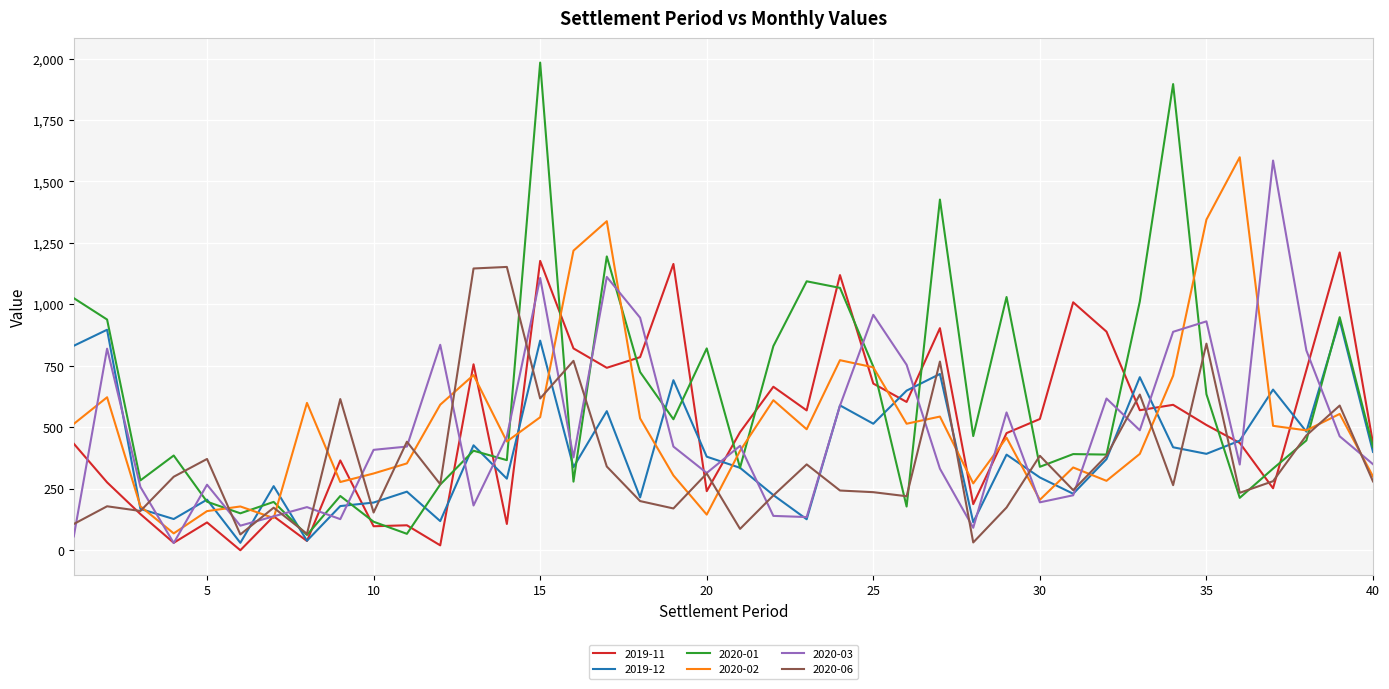

True or false: 2020-06 has more than 1 interior local peaks.

True